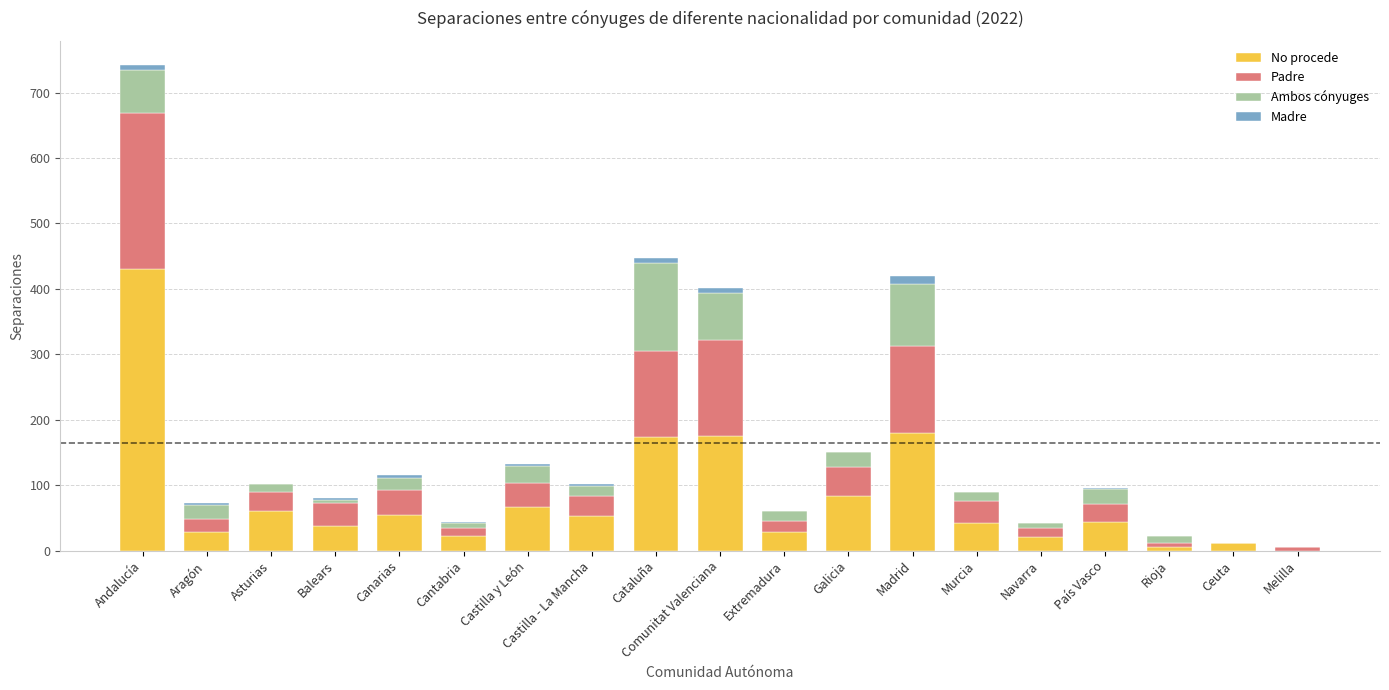

What is the total value across all series at Galicia?

150